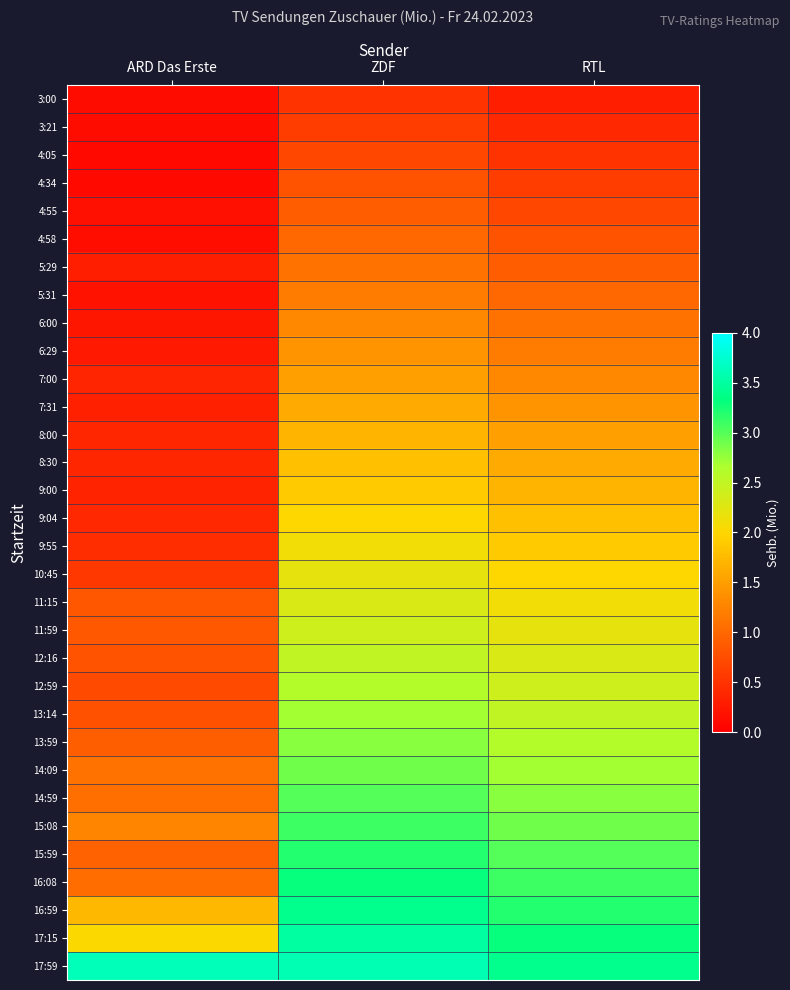

Reading left to right, what are all the values shown in this chart?

3:00: ARD Das Erste=0.1	ZDF=0.5	RTL=0.3
3:21: ARD Das Erste=0.1	ZDF=0.6	RTL=0.4
4:05: ARD Das Erste=0.1	ZDF=0.7	RTL=0.5
4:34: ARD Das Erste=0.1	ZDF=0.8	RTL=0.6
4:55: ARD Das Erste=0.2	ZDF=0.9	RTL=0.7
4:58: ARD Das Erste=0.1	ZDF=1.0	RTL=0.8
5:29: ARD Das Erste=0.3	ZDF=1.1	RTL=0.9
5:31: ARD Das Erste=0.2	ZDF=1.2	RTL=1.0
6:00: ARD Das Erste=0.2	ZDF=1.3	RTL=1.1
6:29: ARD Das Erste=0.3	ZDF=1.4	RTL=1.2
7:00: ARD Das Erste=0.4	ZDF=1.5	RTL=1.3
7:31: ARD Das Erste=0.3	ZDF=1.6	RTL=1.4
8:00: ARD Das Erste=0.4	ZDF=1.7	RTL=1.5
8:30: ARD Das Erste=0.4	ZDF=1.8	RTL=1.6
9:00: ARD Das Erste=0.3	ZDF=1.9	RTL=1.7
9:04: ARD Das Erste=0.4	ZDF=2.0	RTL=1.8
9:55: ARD Das Erste=0.4	ZDF=2.1	RTL=1.9
10:45: ARD Das Erste=0.6	ZDF=2.2	RTL=2.0
11:15: ARD Das Erste=0.8	ZDF=2.3	RTL=2.1
11:59: ARD Das Erste=0.8	ZDF=2.4	RTL=2.2
12:16: ARD Das Erste=0.8	ZDF=2.5	RTL=2.3
12:59: ARD Das Erste=0.7	ZDF=2.6	RTL=2.4
13:14: ARD Das Erste=0.8	ZDF=2.7	RTL=2.5
13:59: ARD Das Erste=0.9	ZDF=2.8	RTL=2.6
14:09: ARD Das Erste=1.1	ZDF=2.9	RTL=2.7
14:59: ARD Das Erste=1.1	ZDF=3.0	RTL=2.8
15:08: ARD Das Erste=1.3	ZDF=3.1	RTL=2.9
15:59: ARD Das Erste=0.9	ZDF=3.2	RTL=3.0
16:08: ARD Das Erste=1.1	ZDF=3.3	RTL=3.1
16:59: ARD Das Erste=1.7	ZDF=3.4	RTL=3.2
17:15: ARD Das Erste=2.0	ZDF=3.5	RTL=3.3
17:59: ARD Das Erste=3.6	ZDF=3.6	RTL=3.4